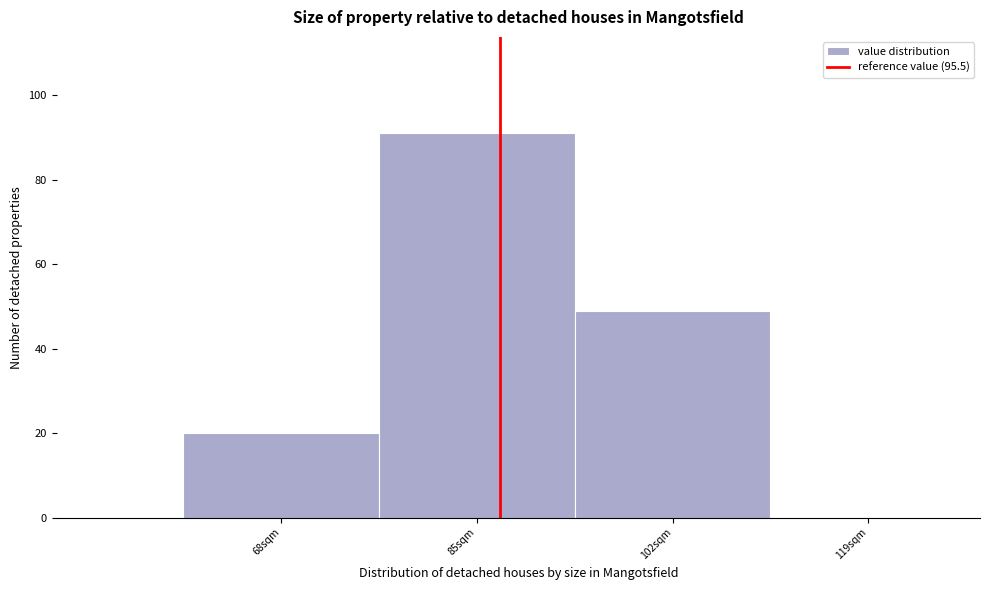

Reading right to left, transcribe all the data shown in this chart.

119sqm=0	102sqm=49	85sqm=91	68sqm=20